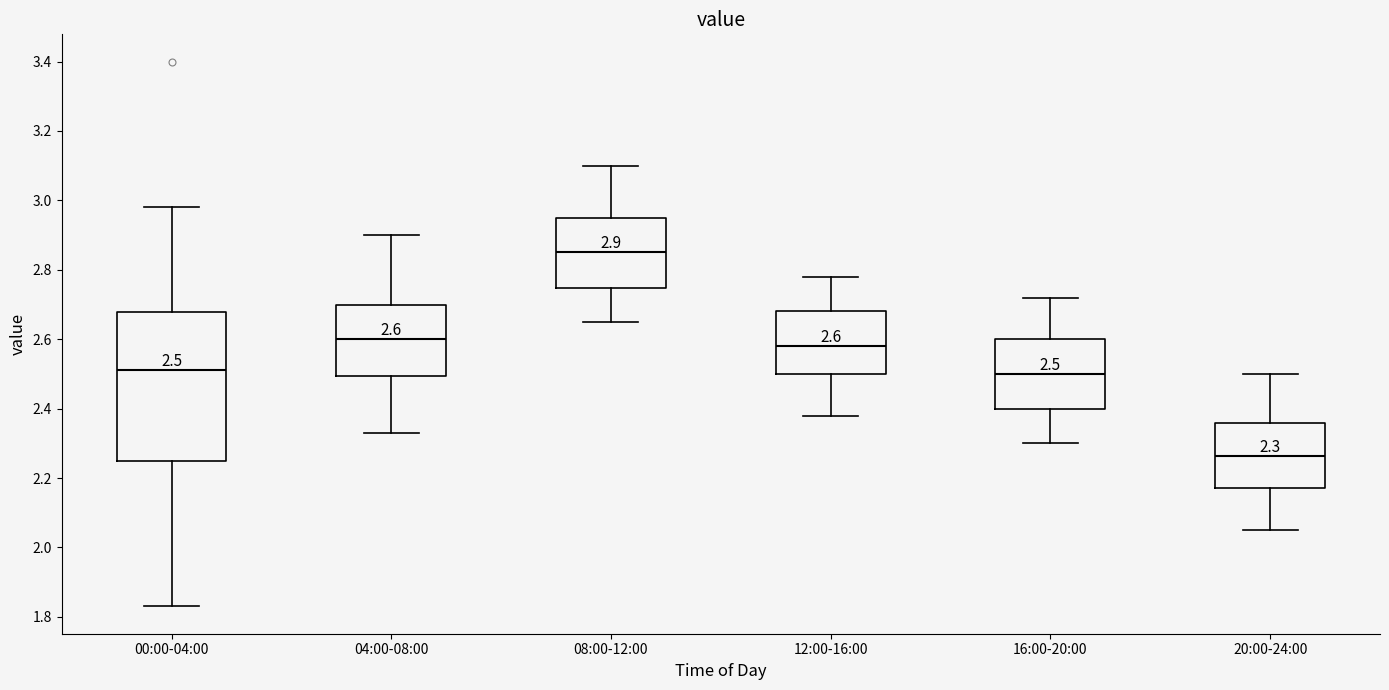

Which box is the tallest, from its lower edge to its upper edge?

00:00-04:00